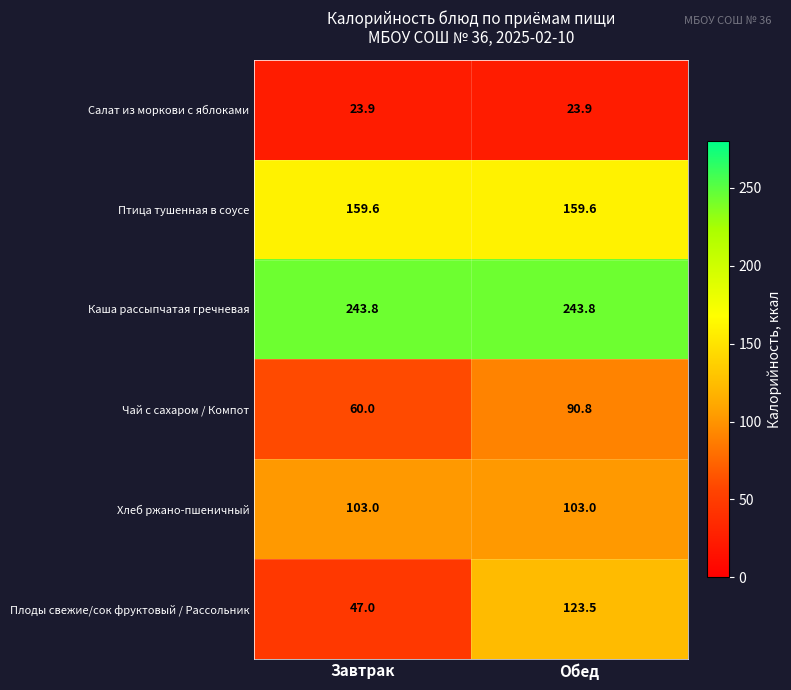

True or false: Каша рассыпчатая гречневая has a value of 243.8 at Завтрак.

True